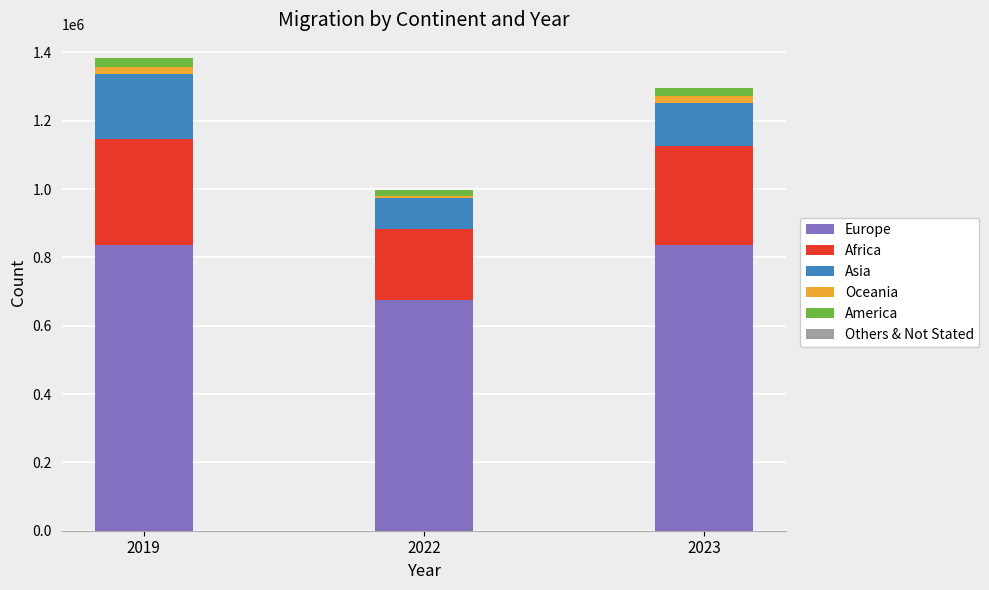

What is the maximum value for Europe?

835946